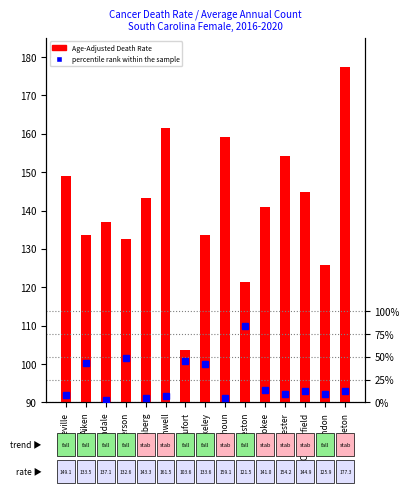

What is the label of the 10th bar from the left?

Charleston